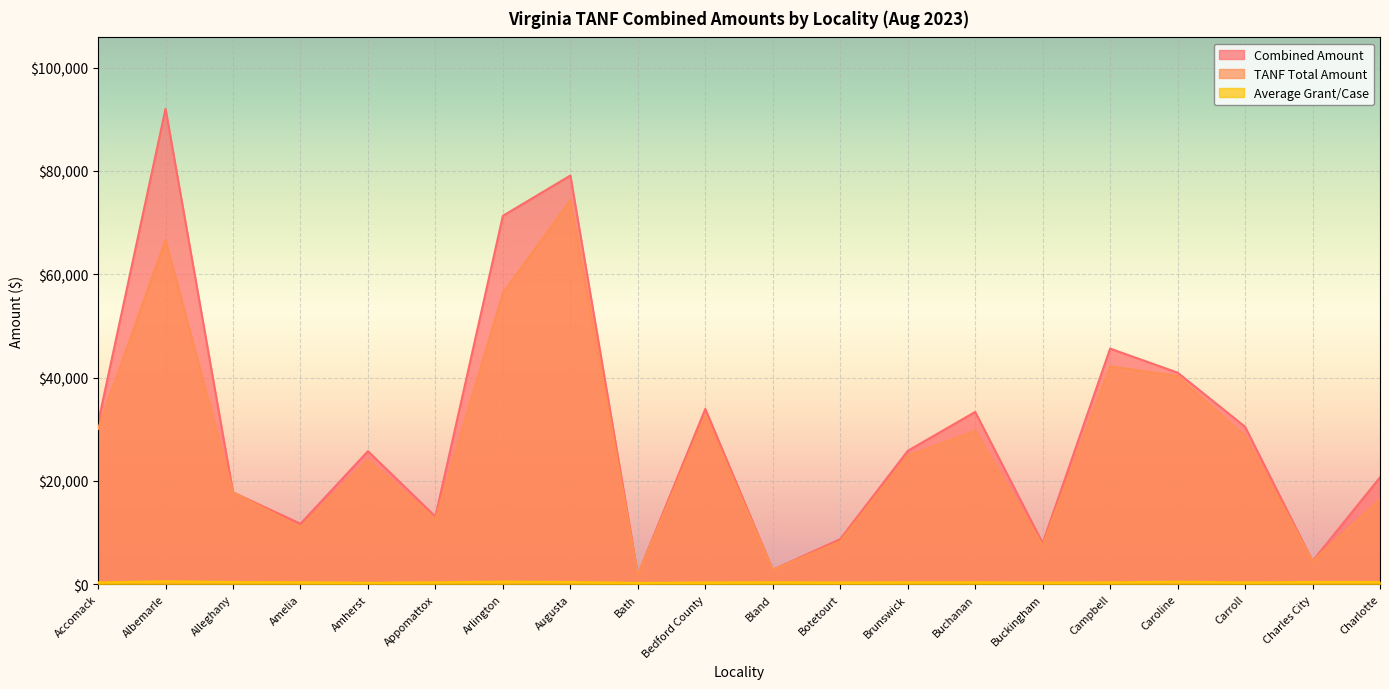

Reading left to right, extract all data points from this chart.

Combined Amount: 31240.0	92042.0	17789.4	11719.0	25765.8	13113.5	71315.0	79116.9	1861.0	33945.3	2807.0	8751.0	25825.0	33361.0	7966.0	45618.5	40965.3	30485.0	4494.0	20698.0
TANF Total Amount: 30086.0	66647.0	17789.4	11038.0	24120.8	12536.5	56370.0	74341.9	1861.0	32641.0	2807.0	8269.0	24863.0	29663.0	7484.0	42200.5	40284.3	28650.0	4494.0	16428.0
Average Grant/Case: 367.5	571.7	433.9	390.6	286.3	385.7	509.4	442.0	265.9	342.9	401.0	336.6	391.3	392.5	318.6	377.0	499.6	362.9	449.4	440.4